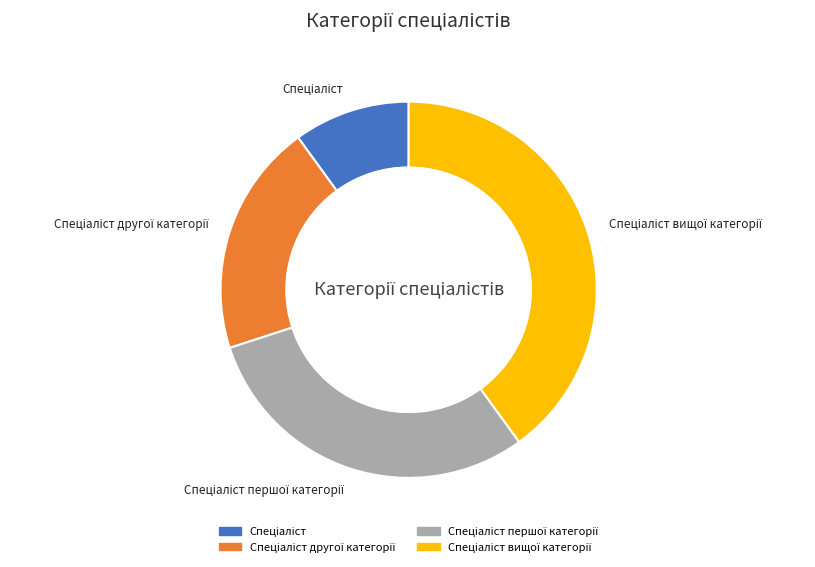

True or false: Спеціаліст вищої категорії accounts for 46% of the total.

False